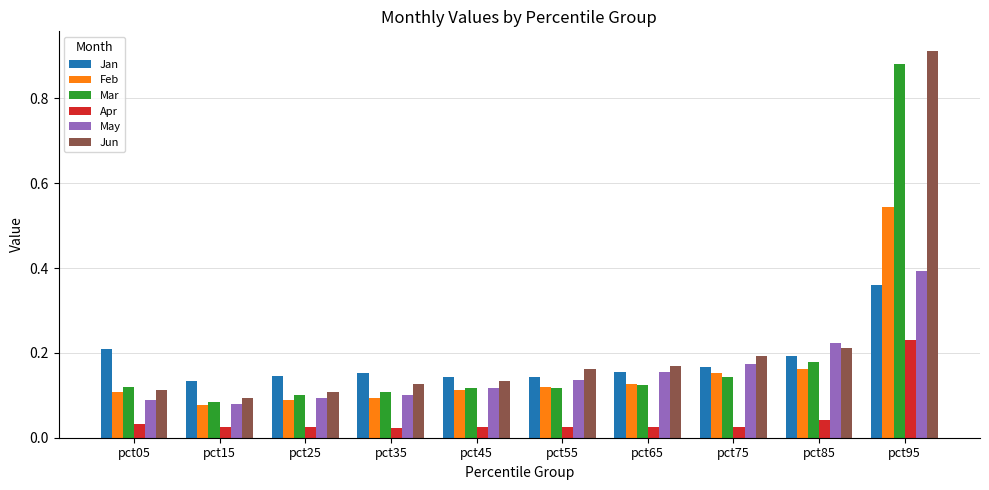

At which category does the chart reach its peak across all series?

pct95